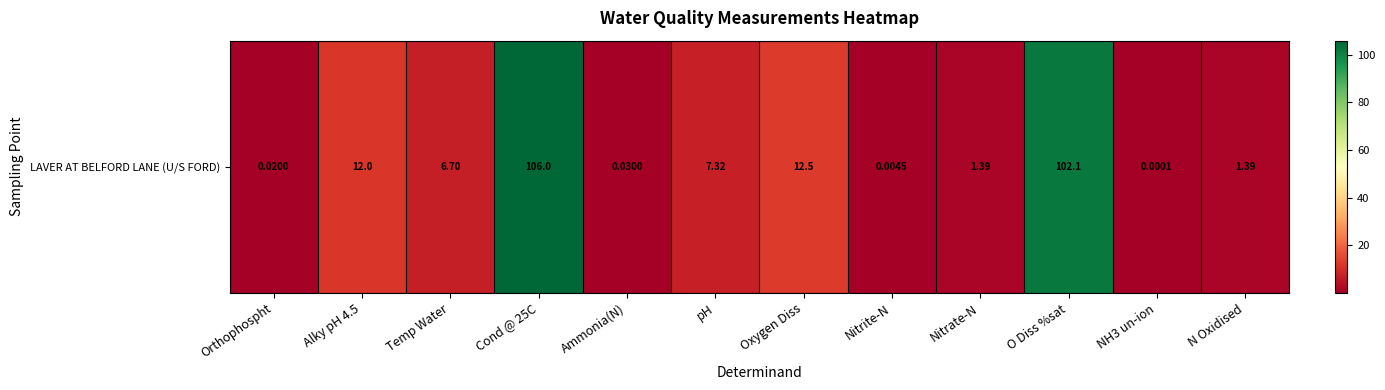

True or false: the data shows 0.0 at NH3 un-ion.

True